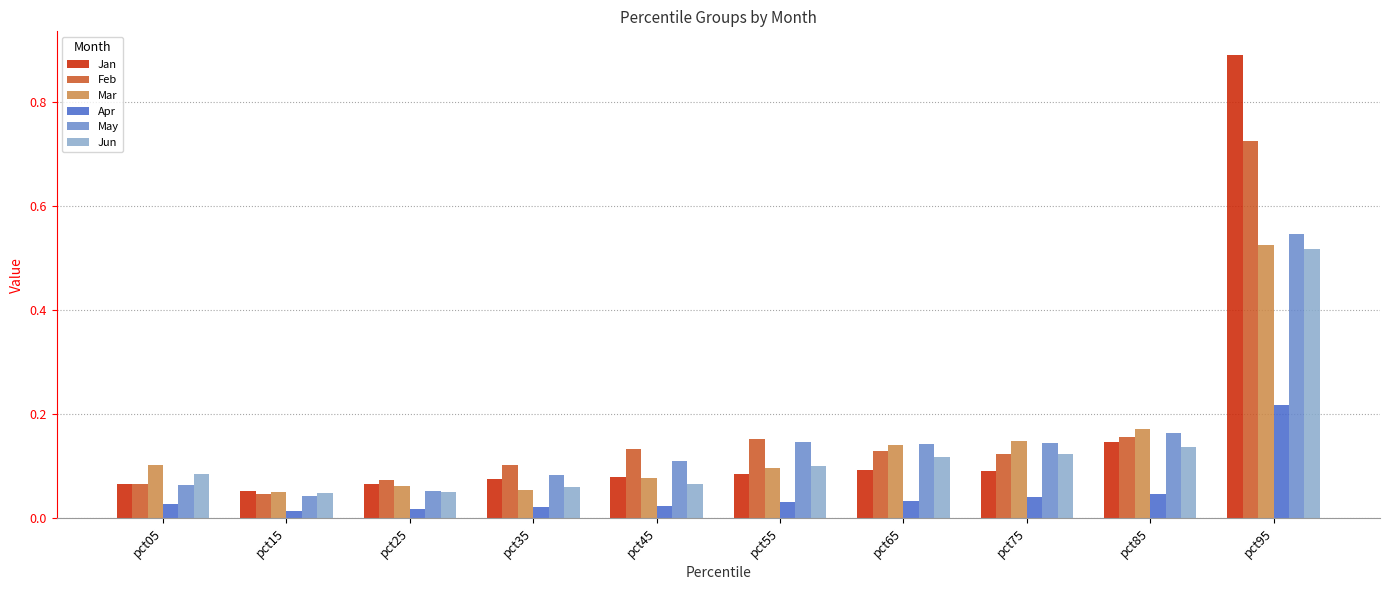

What is the sum of all Jun values?

1.3